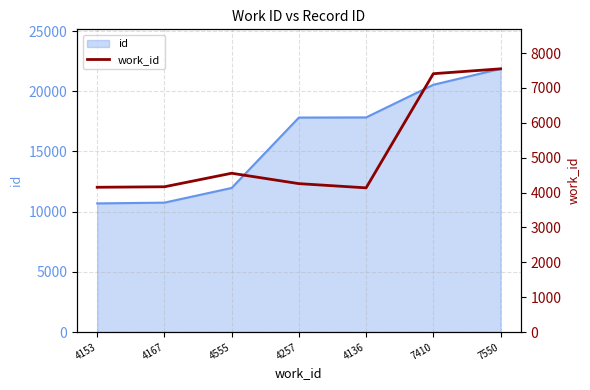

Approximately how many times larger is the value at 4555 compared to 4257?

1.1